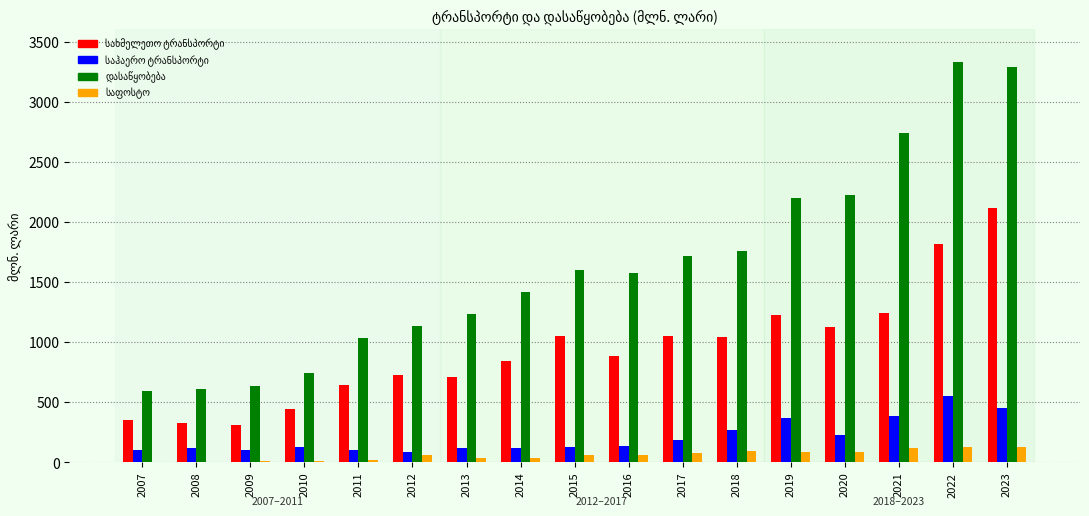

What is the total value across all series at 2021?

4481.5